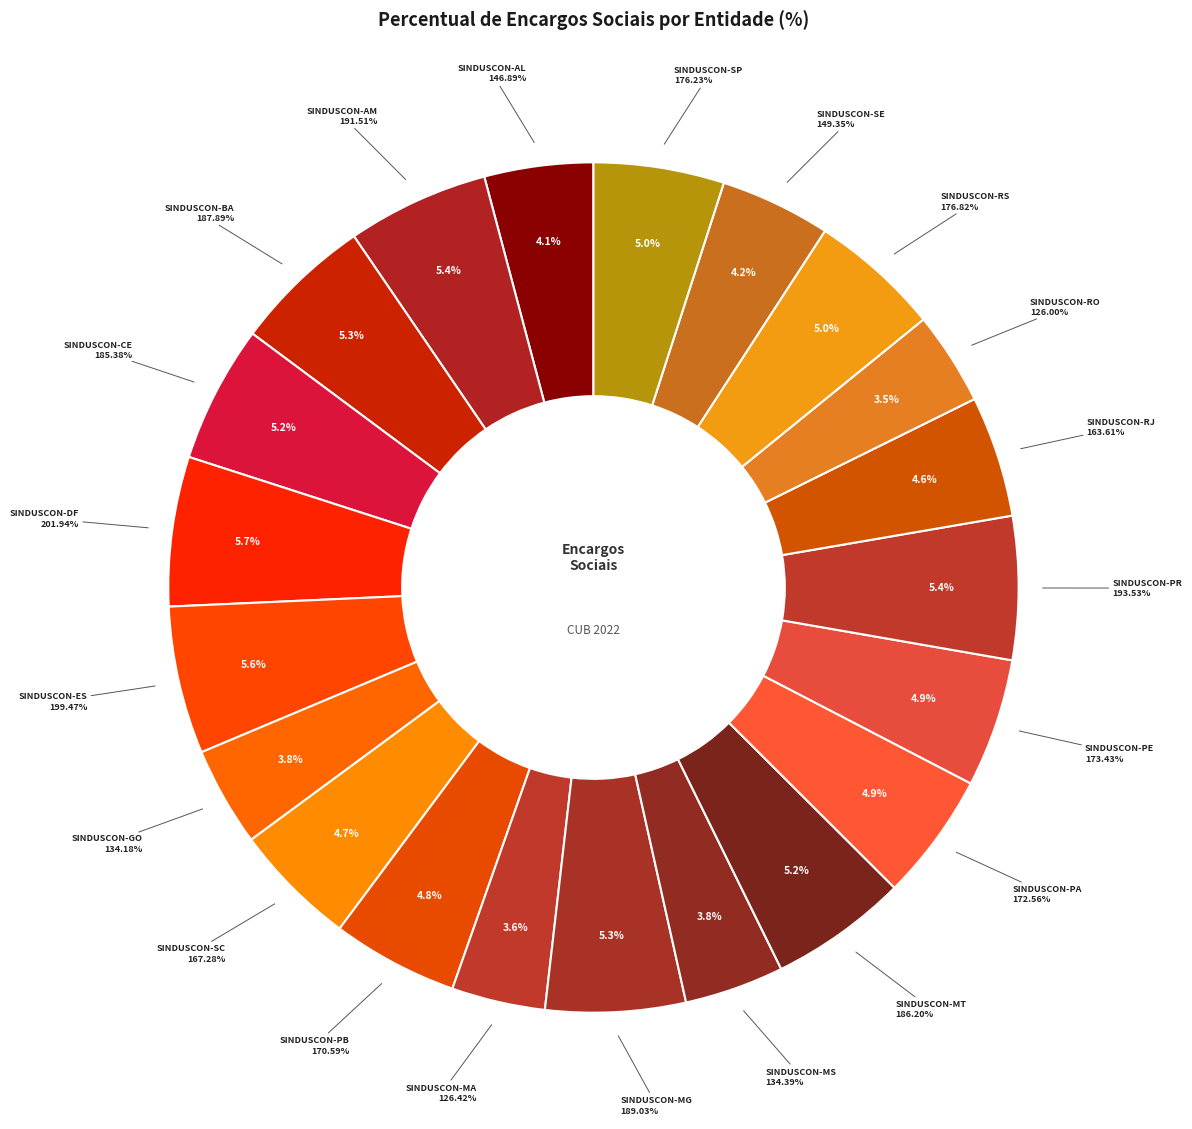

What percentage is the SINDUSCON-MT slice, to the nearest percent?

5%